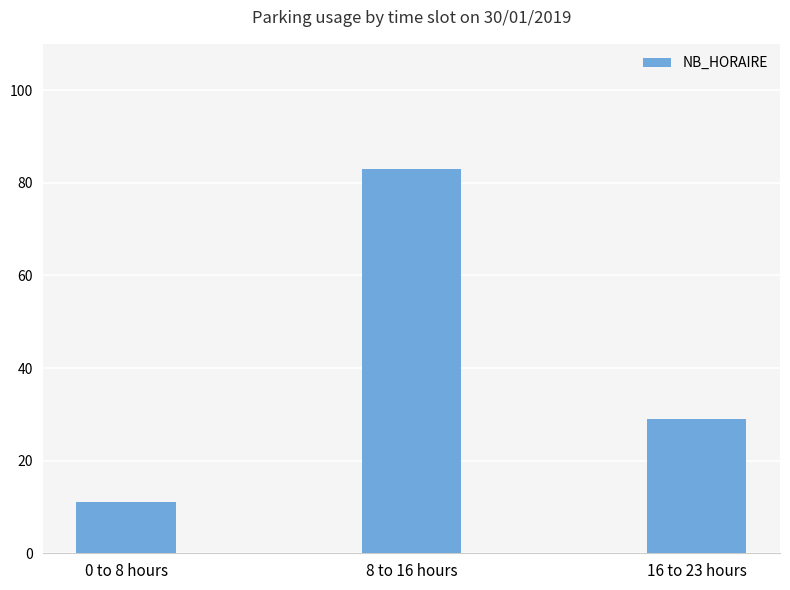

What is the smallest value displayed?

11